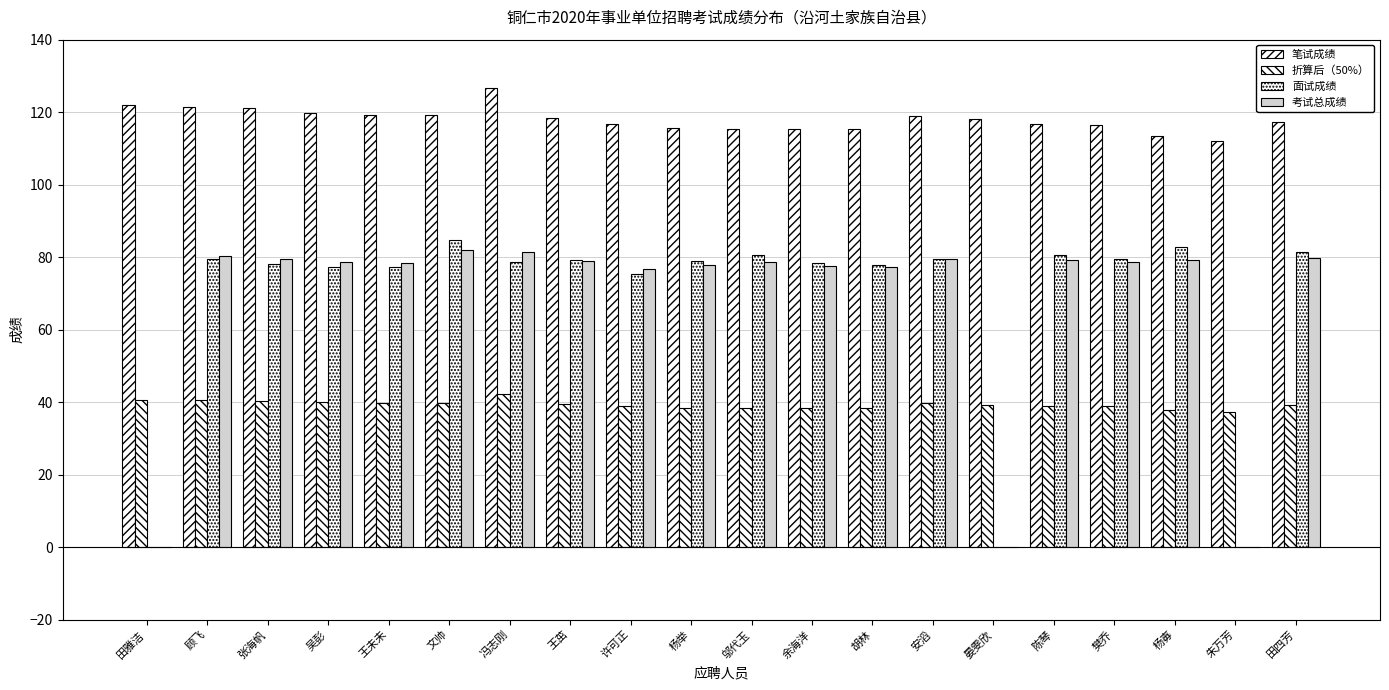

What is the label of the 1st bar from the left?

田雅洁